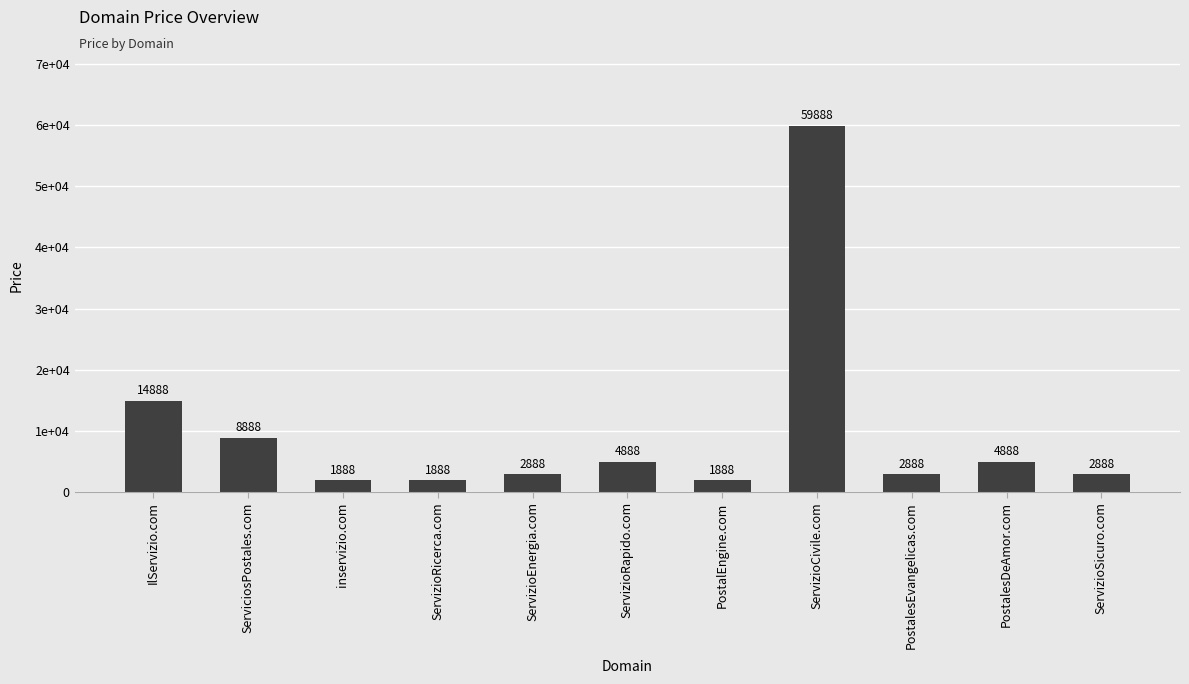

What is the value of the 9th bar from the left?

2888